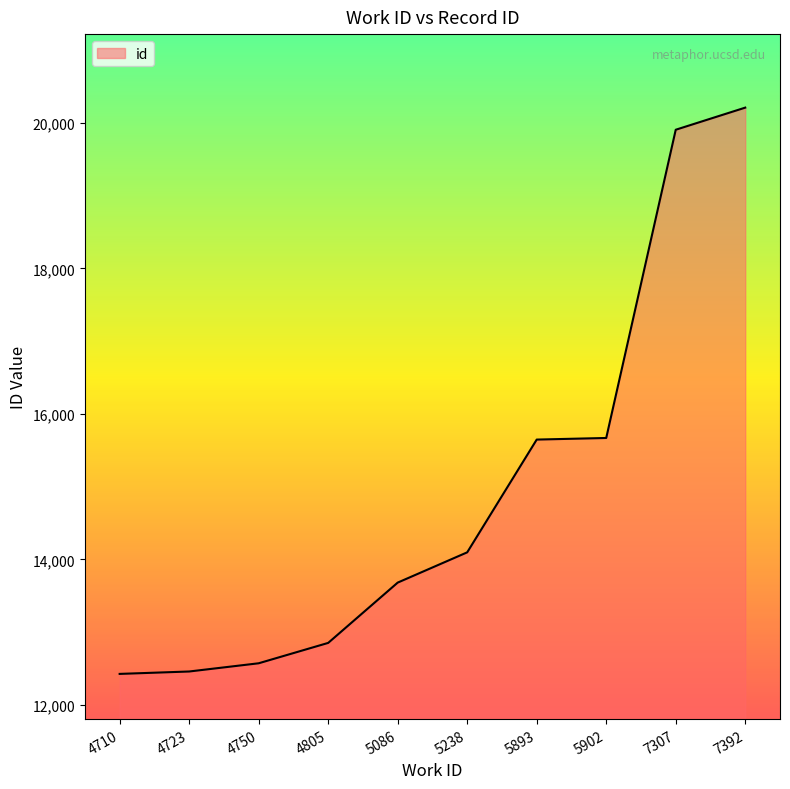

Which label corresponds to the largest value in the chart?

7392